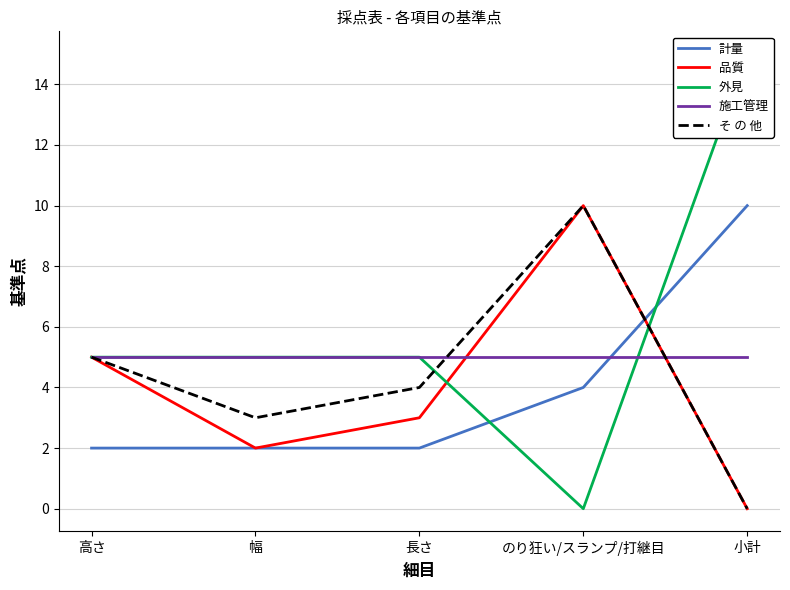

How many data points in そ の 他 are above 4?

2